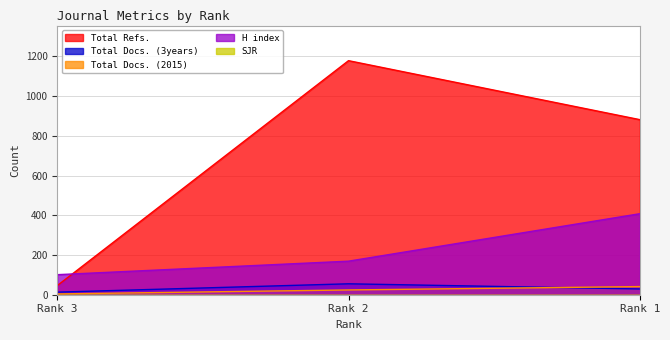

Which series has the largest total across all categories?

Total Refs.